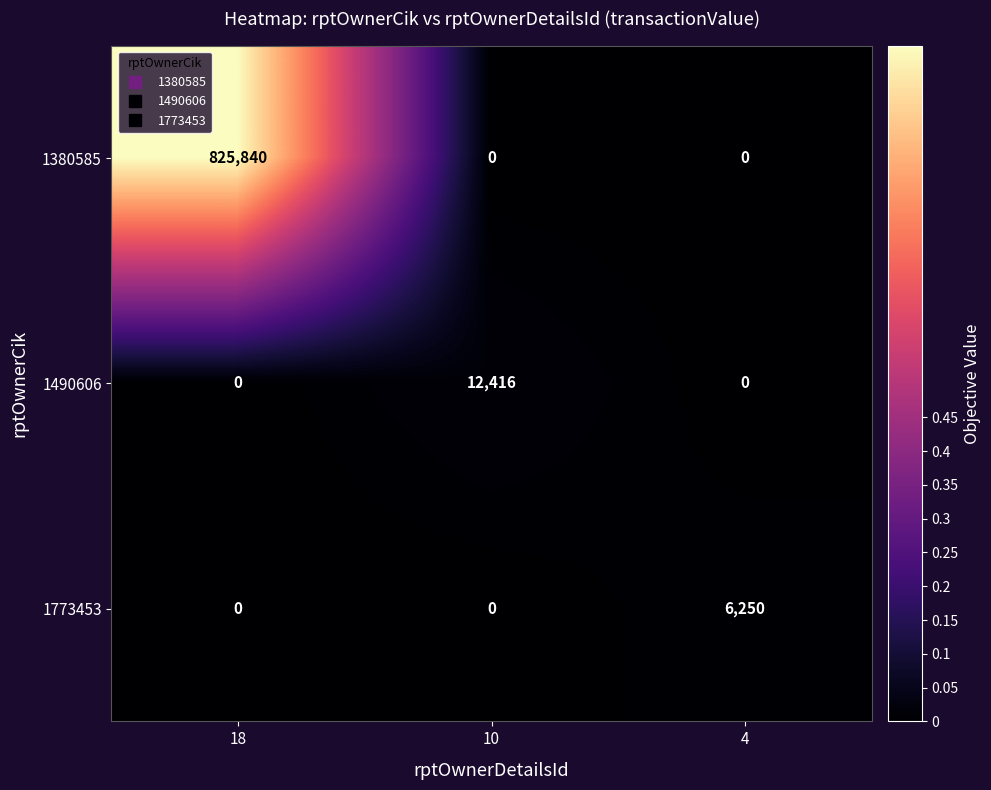

Which series has the largest range (max minus min)?

1380585